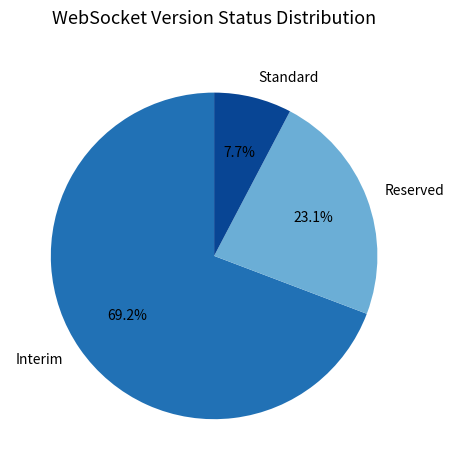

What is the largest slice in the pie chart?

Interim